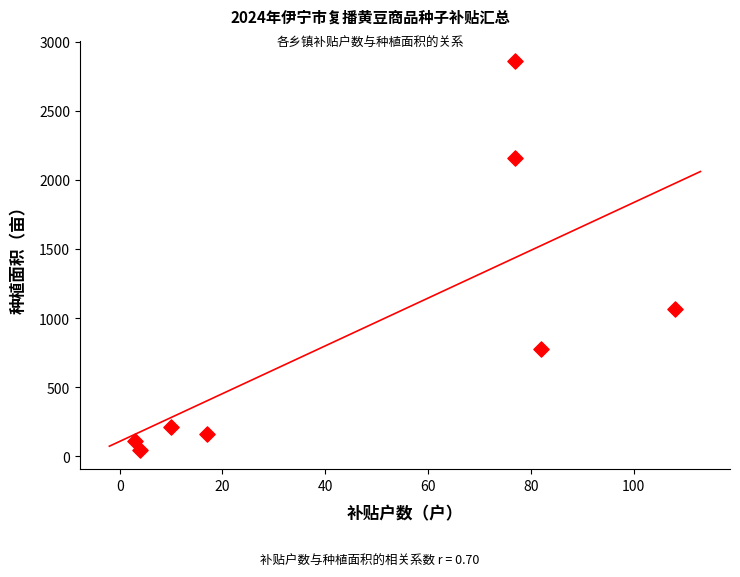

What Y value in the scatter plot is closest to 1454?

1064.1